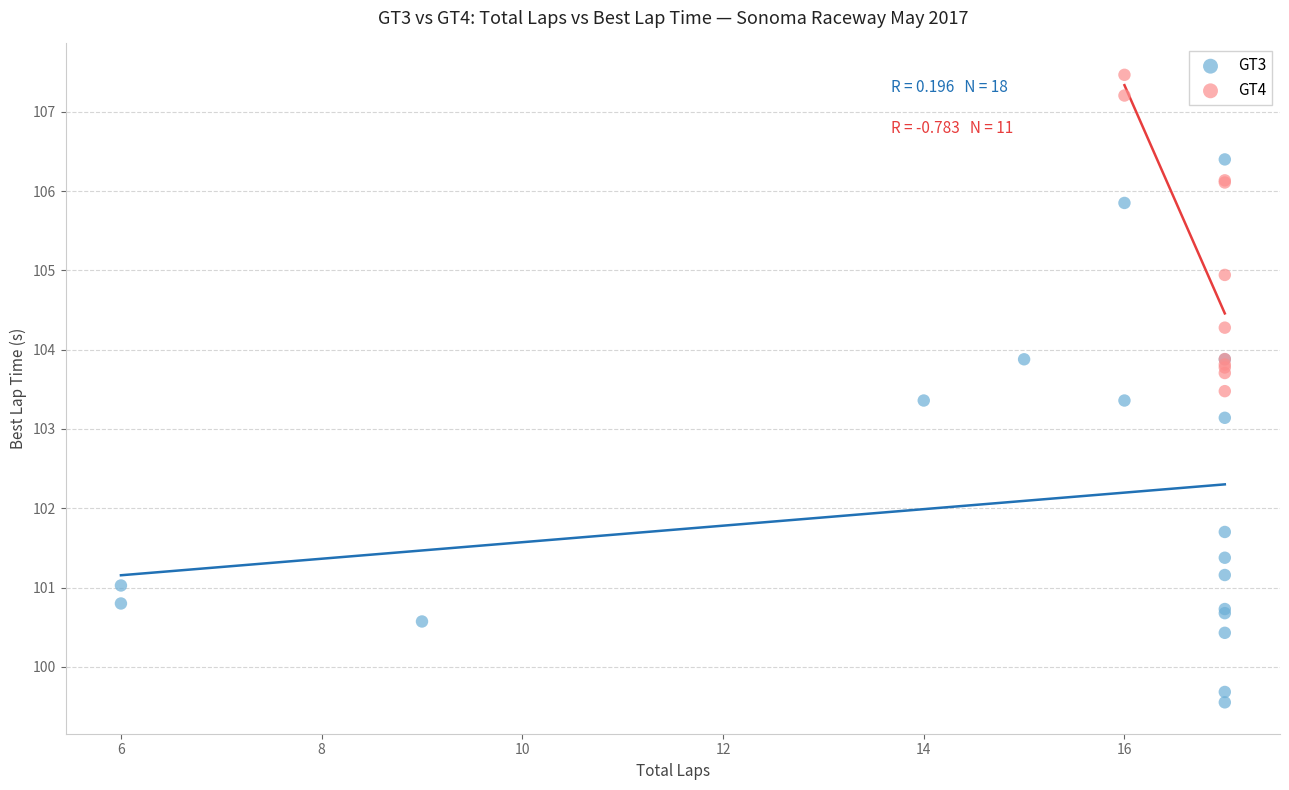

Which series contains the lowest Y value?

GT3